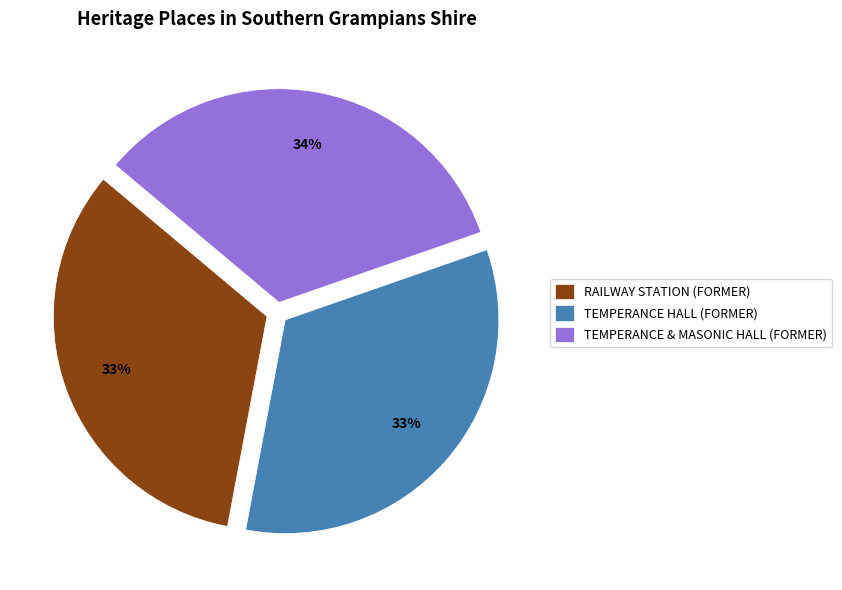

Approximately how many times larger is the value at TEMPERANCE & MASONIC HALL (FORMER) compared to TEMPERANCE HALL (FORMER)?

1.0